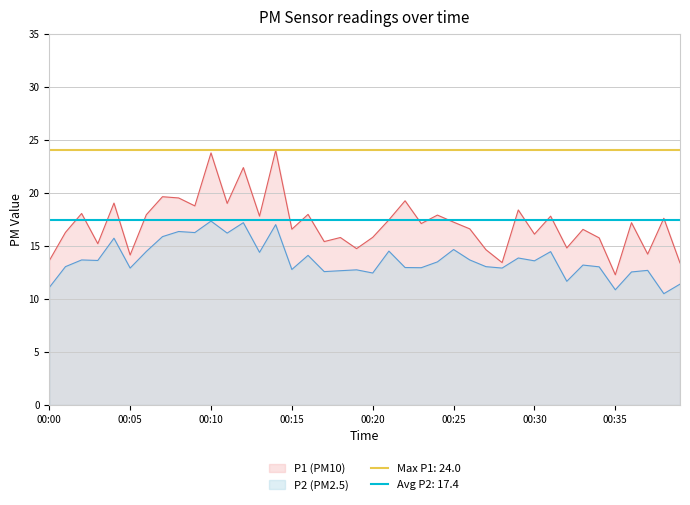

True or false: P1 has a value of 8.3 at 00:31.

False